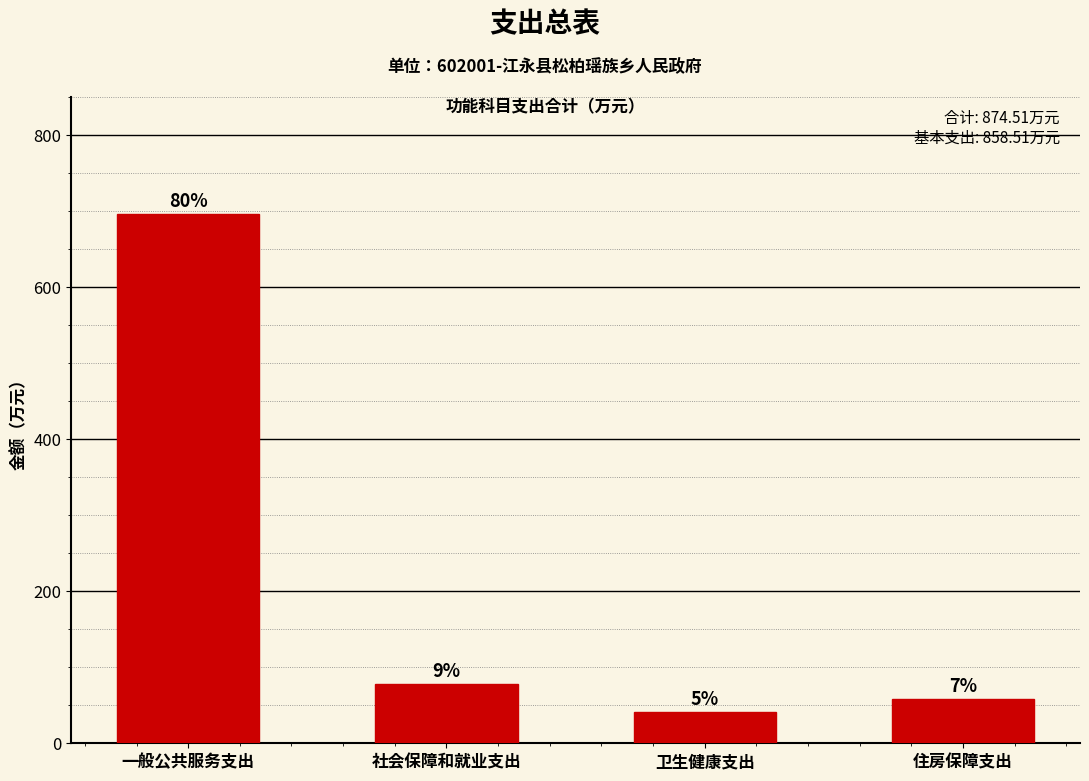

Between 住房保障支出 and 社会保障和就业支出, which is larger?

社会保障和就业支出